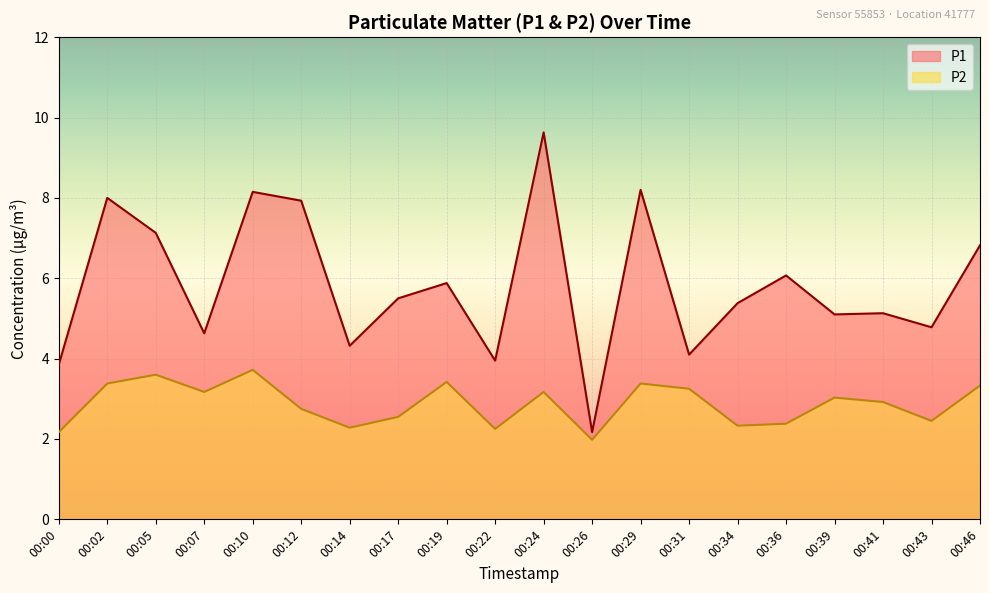

At how many categories does at least one series exceed 7?

6